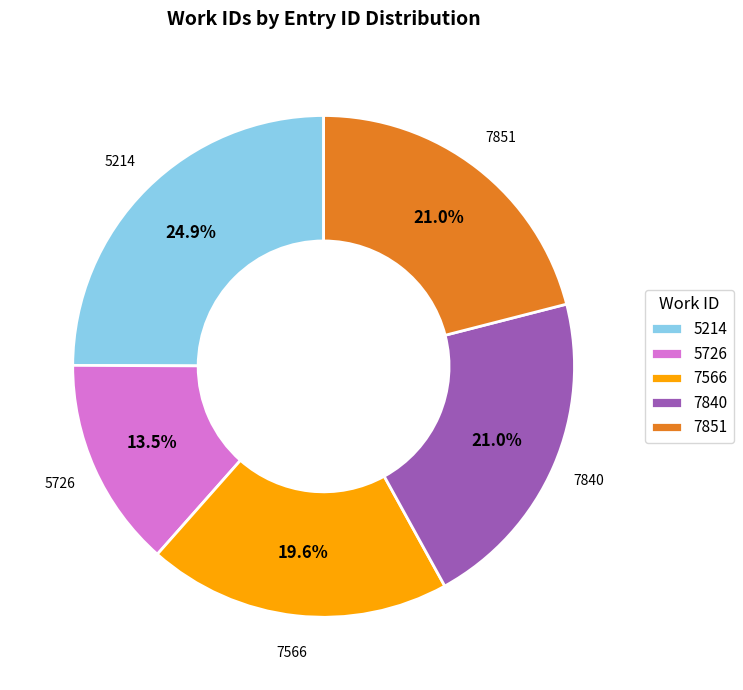

Which has a higher value, 5726 or 7851?

7851